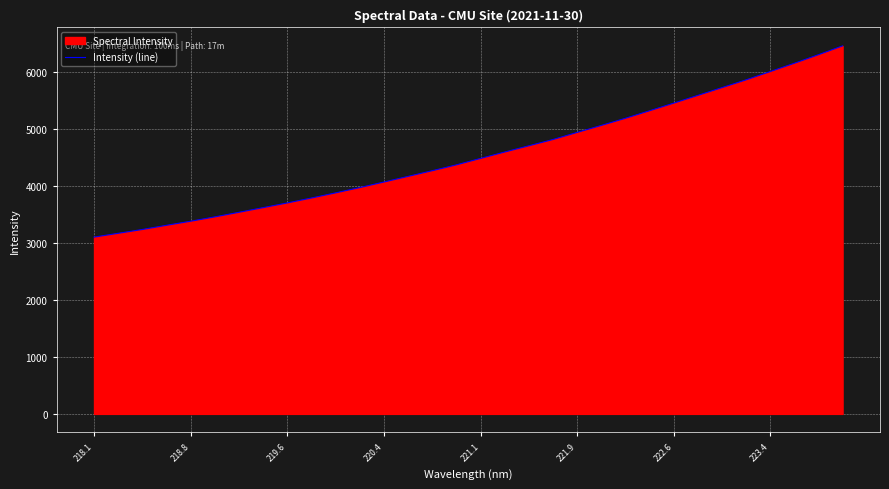

What is the minimum value shown in the chart?

3102.9